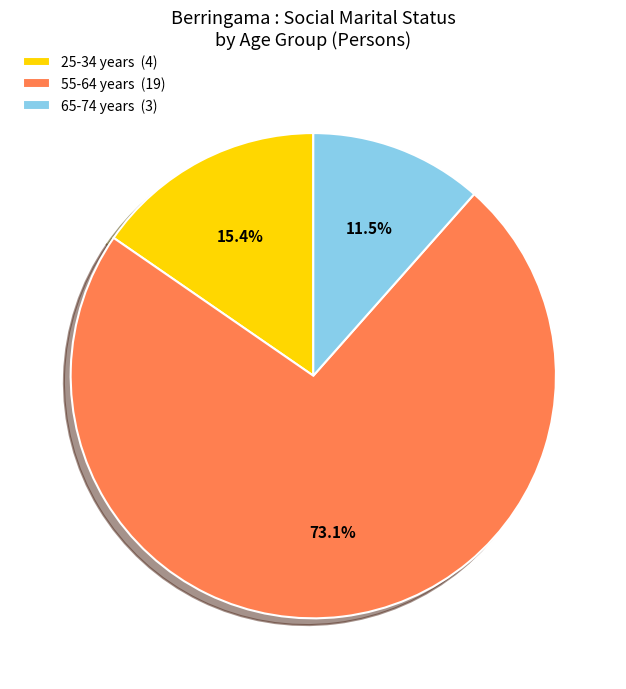

Between 65-74 years (3) and 25-34 years (4), which is larger?

25-34 years (4)